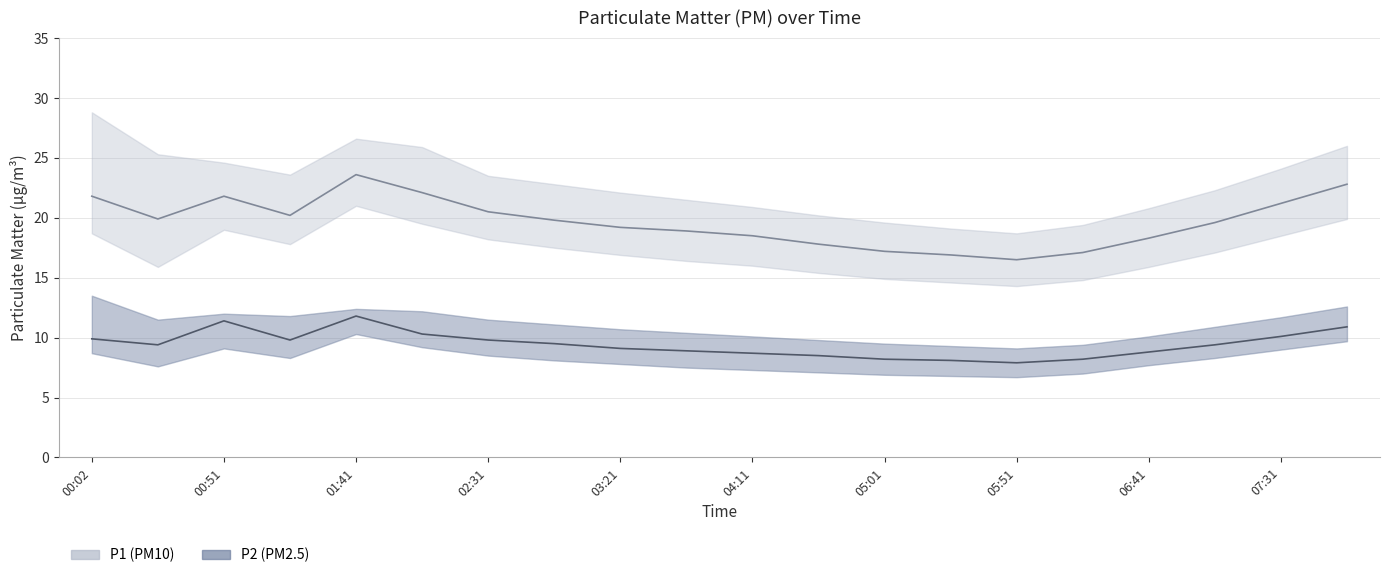

How many values in the P1 series exceed 19?

12